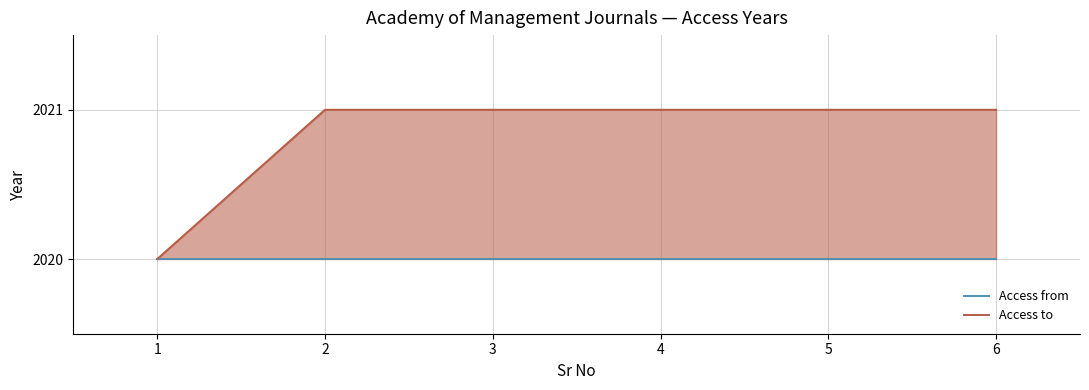

What are all the series names shown in the legend?

Access from, Access to